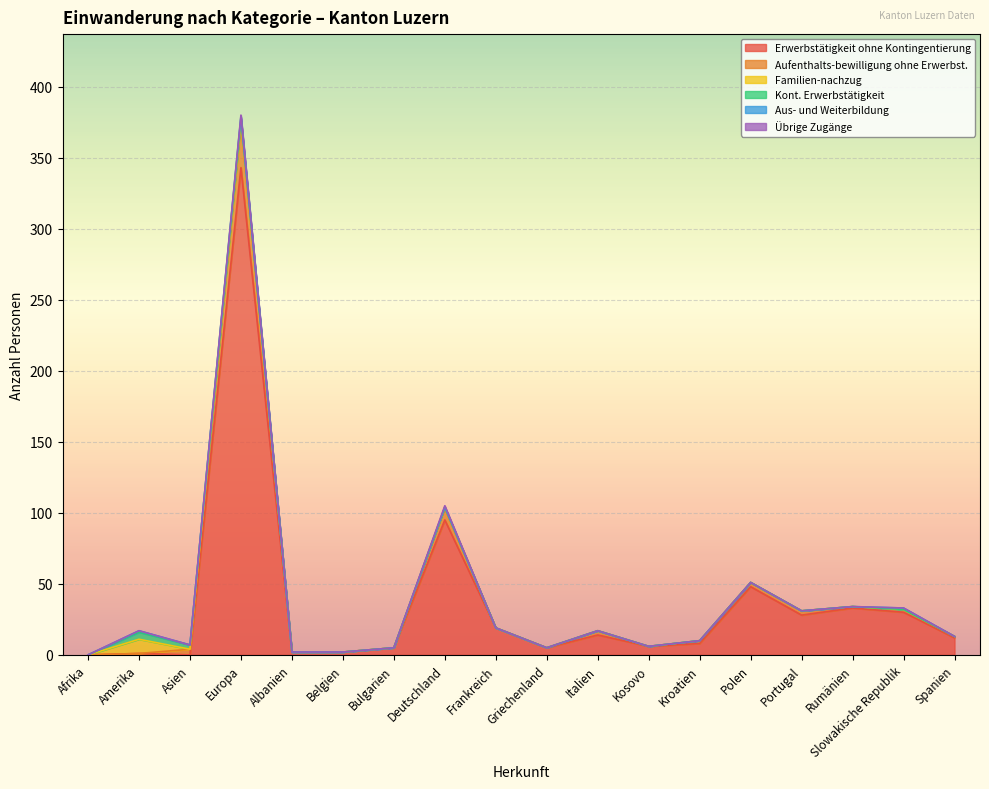

What is the difference between the highest and lowest values at Rumänien?

33